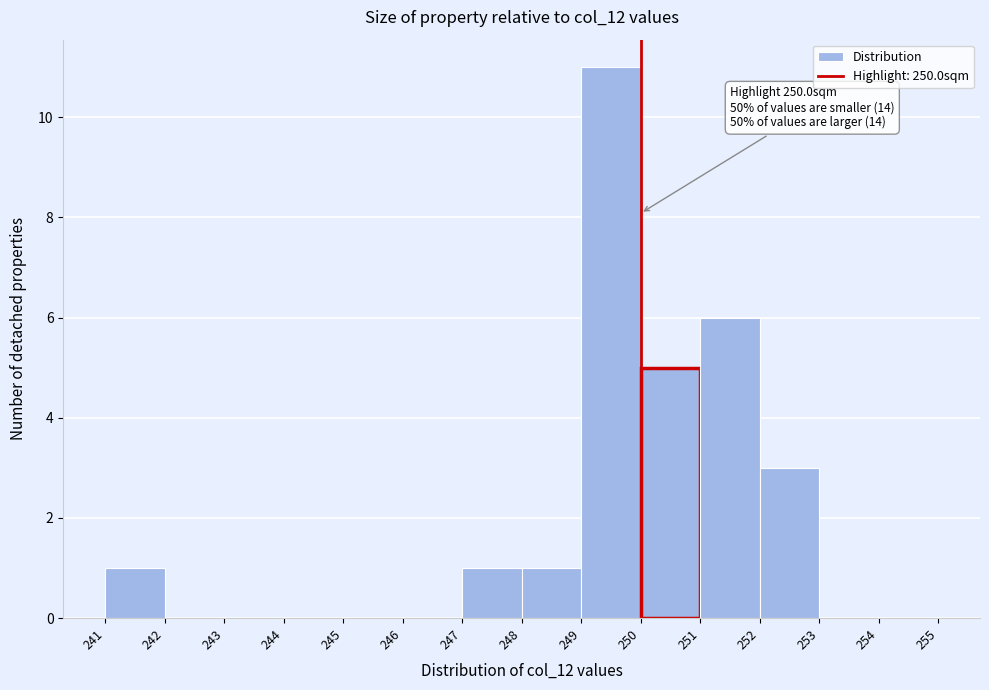

Which range on the x-axis has the tallest bar?

249 to 250